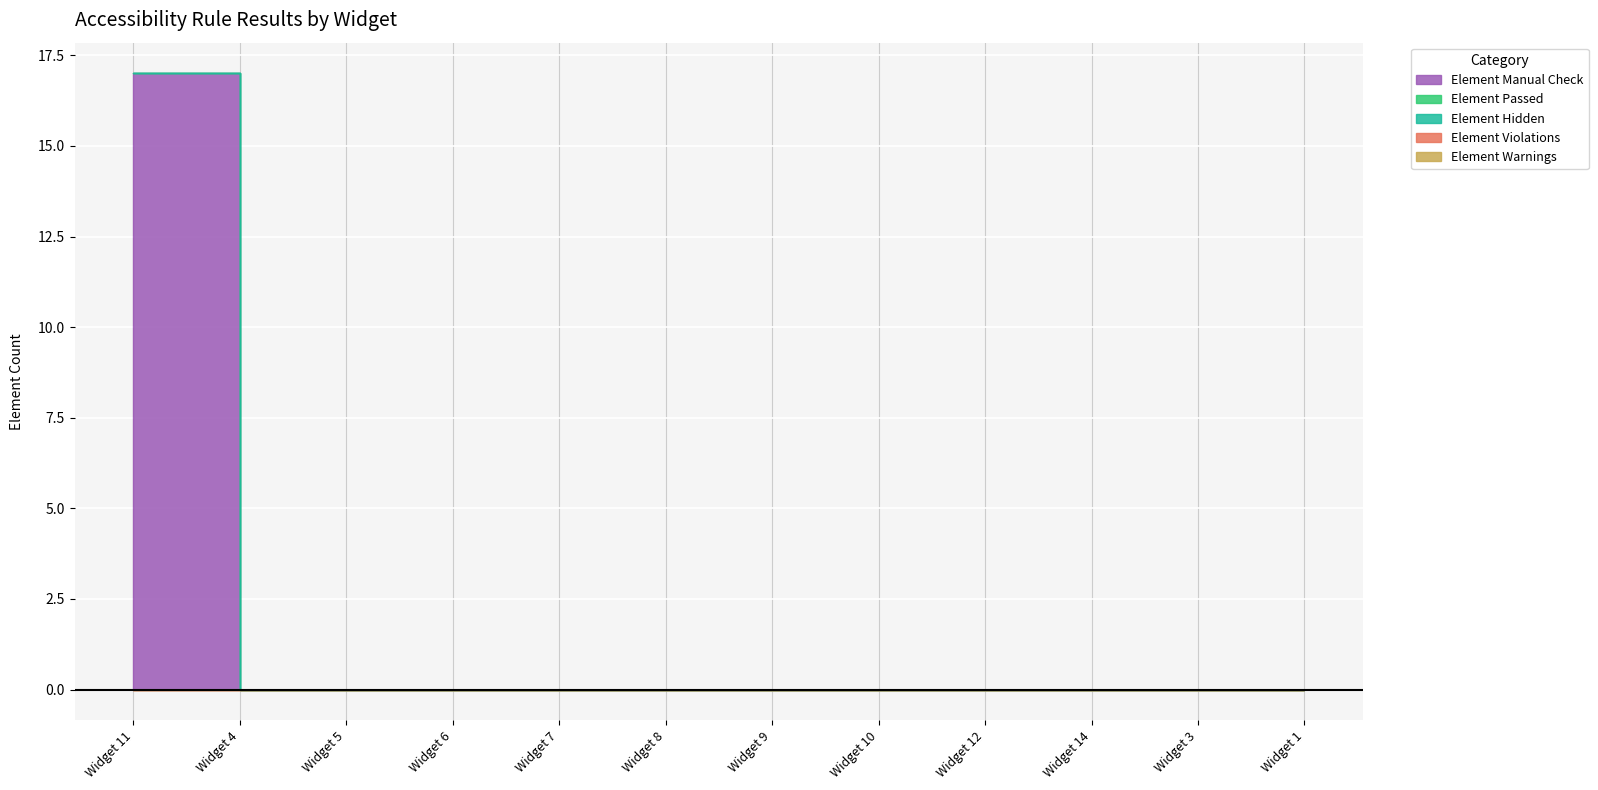

What is the label of the 9th point from the right?

Widget 6